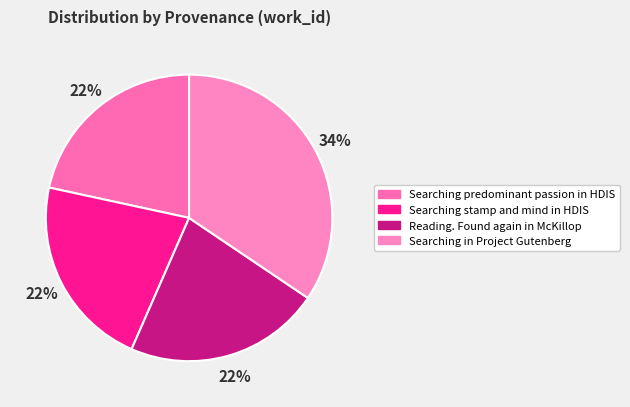

To the nearest percent, what is the difference between the Searching in Project Gutenberg and Searching stamp and mind in HDIS slice percentages?

13%